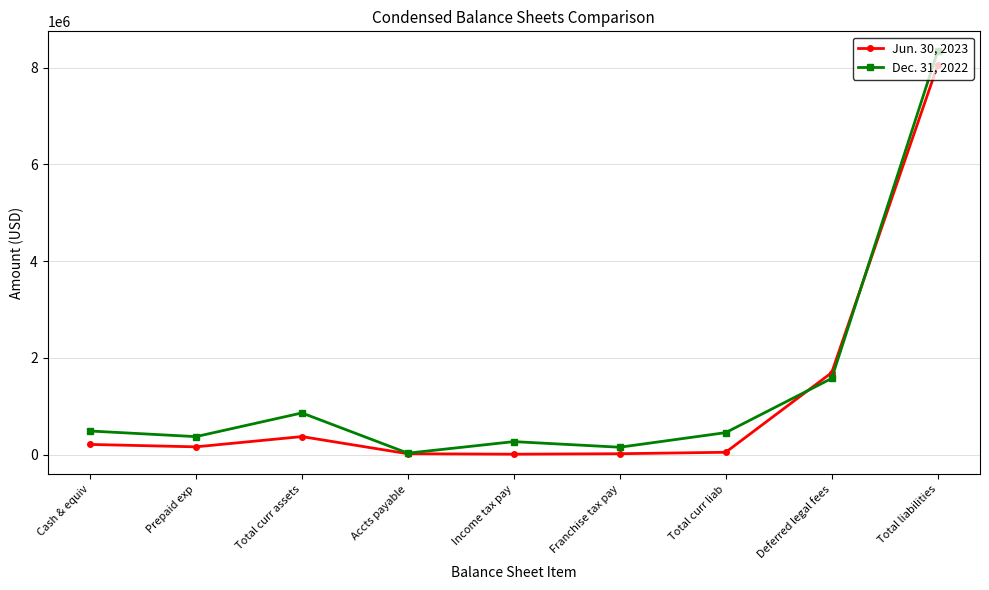

Where is Jun. 30, 2023 nearest to the value 4027427?

Deferred legal fees